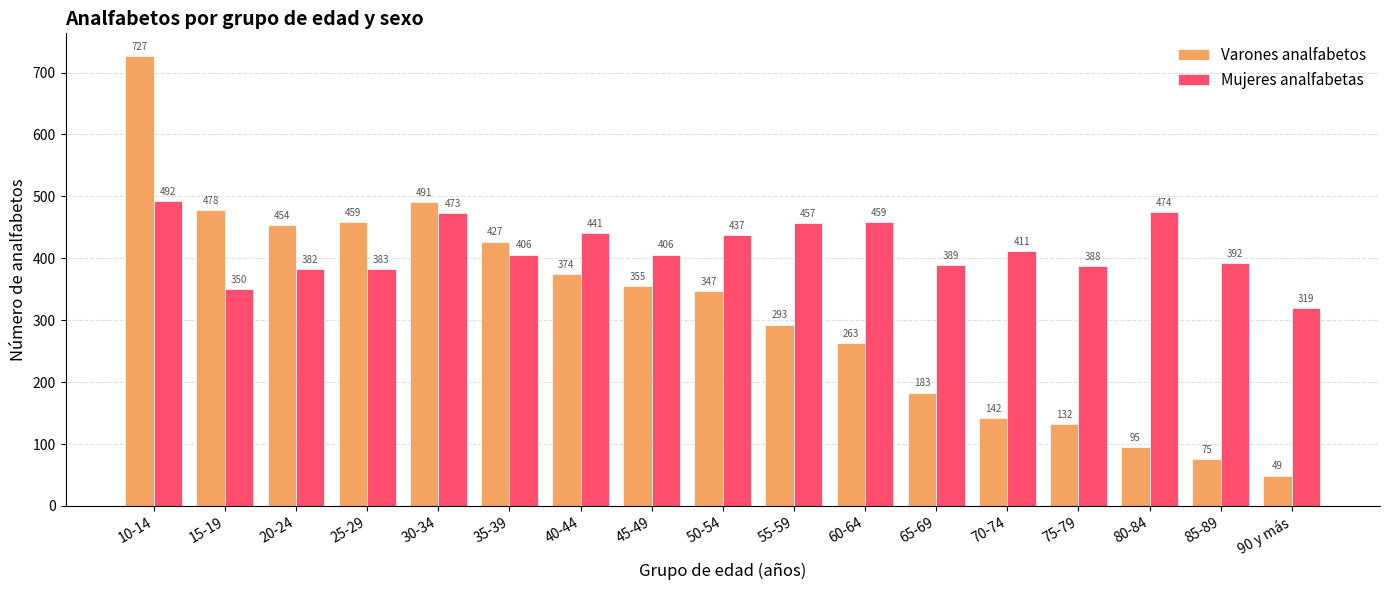

What is the value of the Mujeres analfabetas bar at the 9th from the left?

437